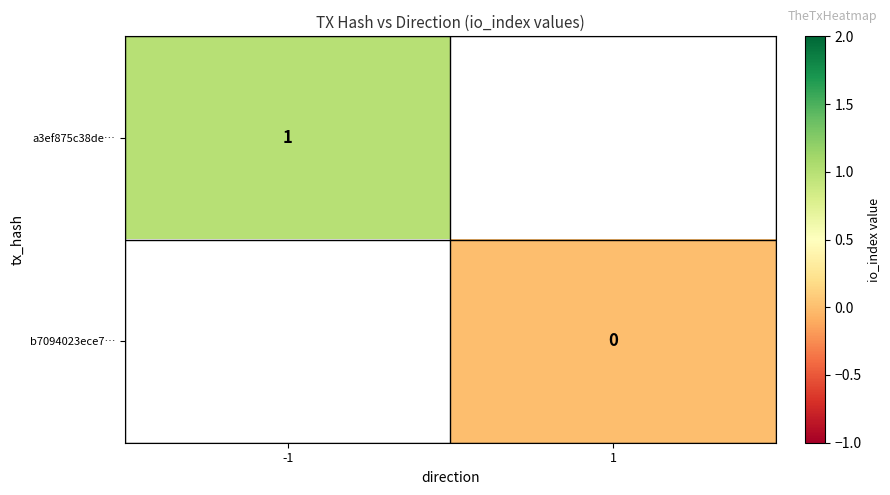

How many values in a3ef875c38de… are above zero?

1